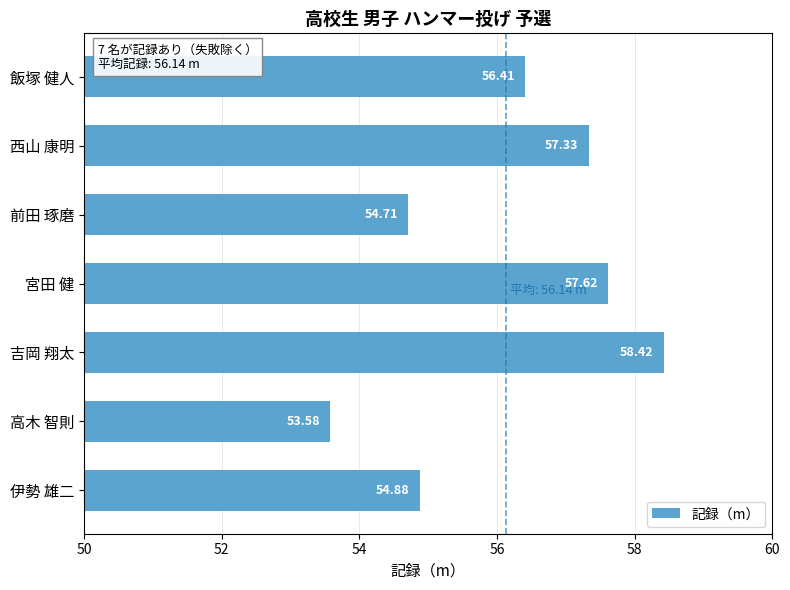

Where is the data nearest to the value 56?

飯塚 健人